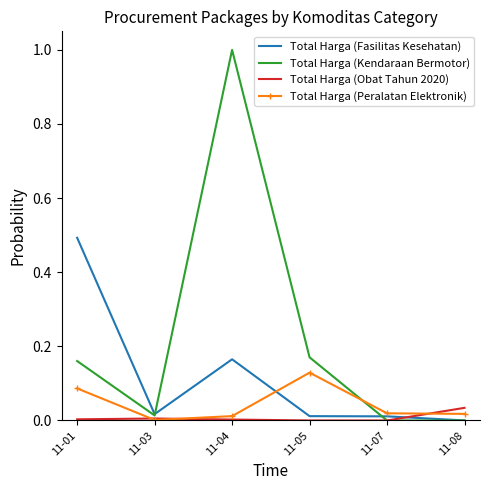

Which series has the widest spread of values?

Total Harga (Kendaraan Bermotor)